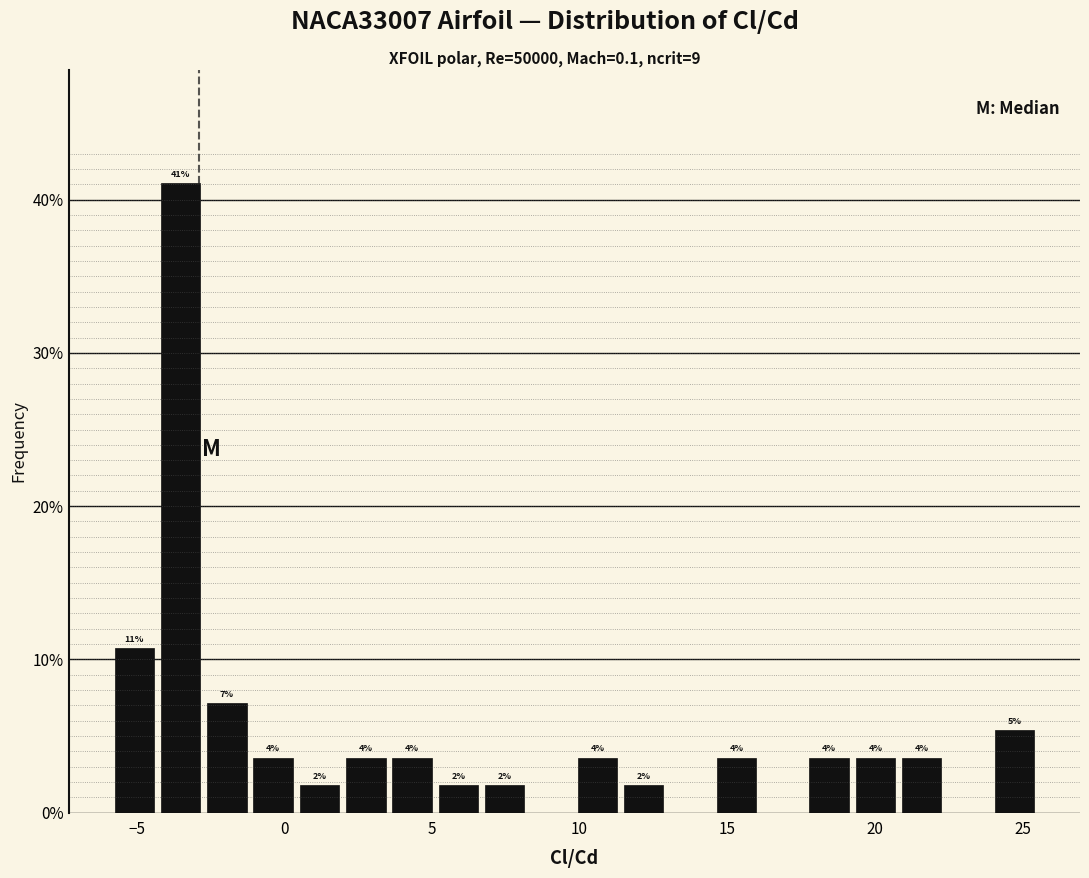

Read against the x-axis, roughly where is the centre of the tallest bar?

-3.5